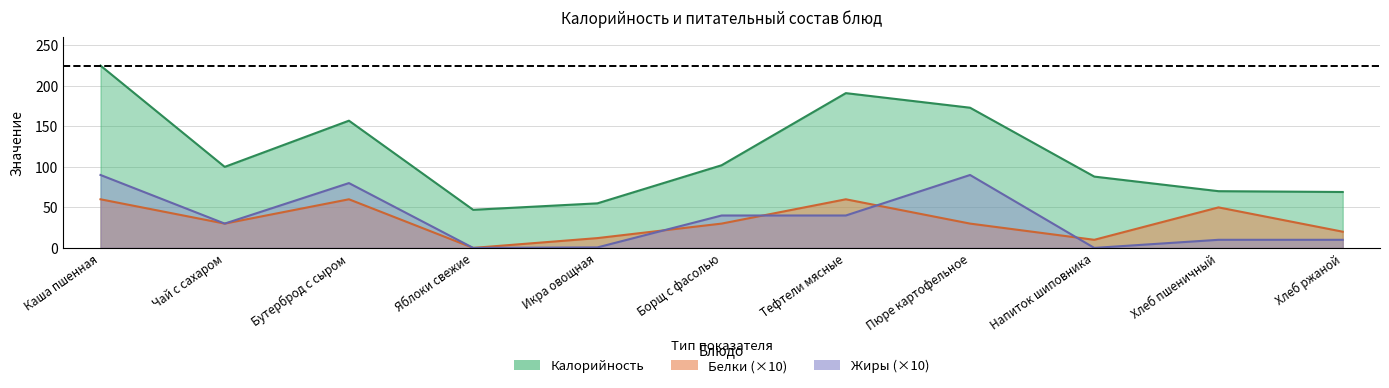

Is the value of Калорийность at Хлеб ржаной greater than the value of Жиры at Яблоки свежие?

Yes